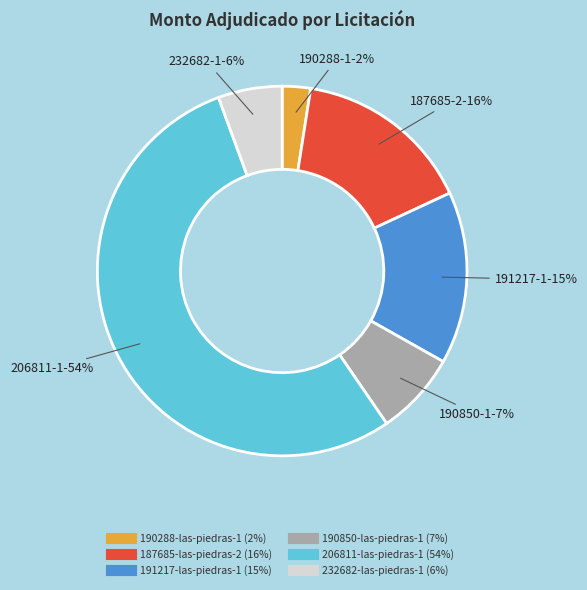

Between 190288-las-piedras-1 and 191217-las-piedras-1, which is larger?

191217-las-piedras-1